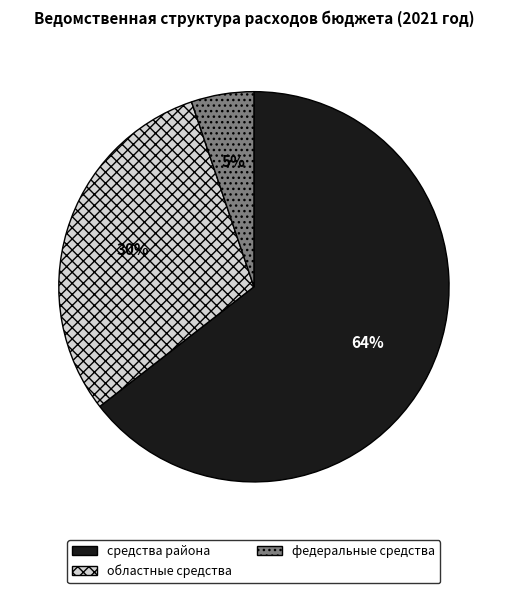

To the nearest percent, what is the average slice percentage?

33%